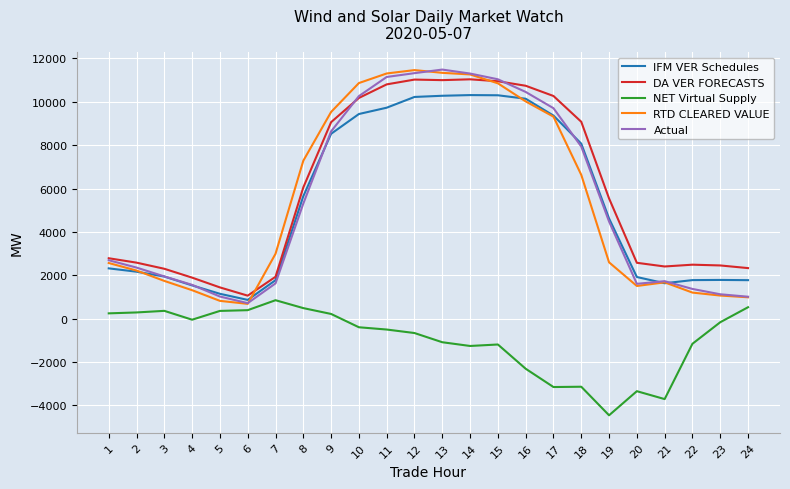

How many values in the RTD CLEARED VALUE series are below 2992?

12